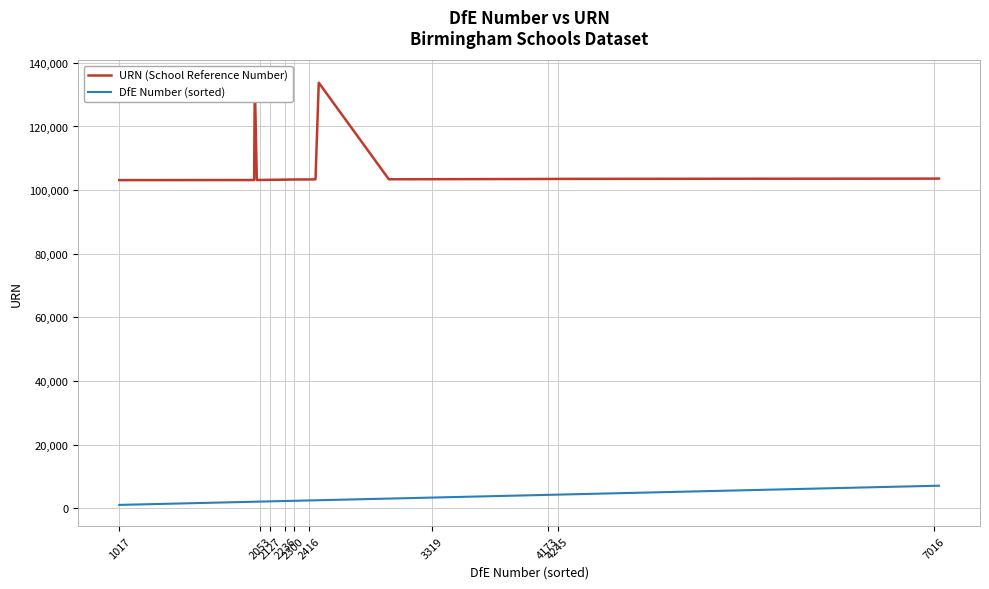

What is the maximum value for DfE Number (sorted)?

7053